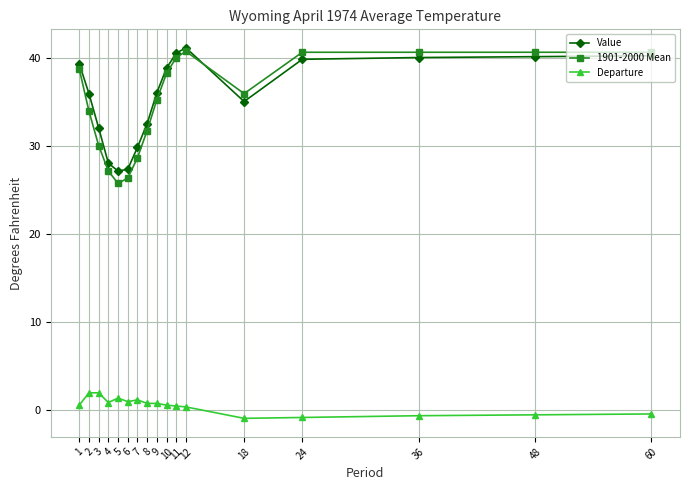

True or false: Departure and Value cross at least once.

False